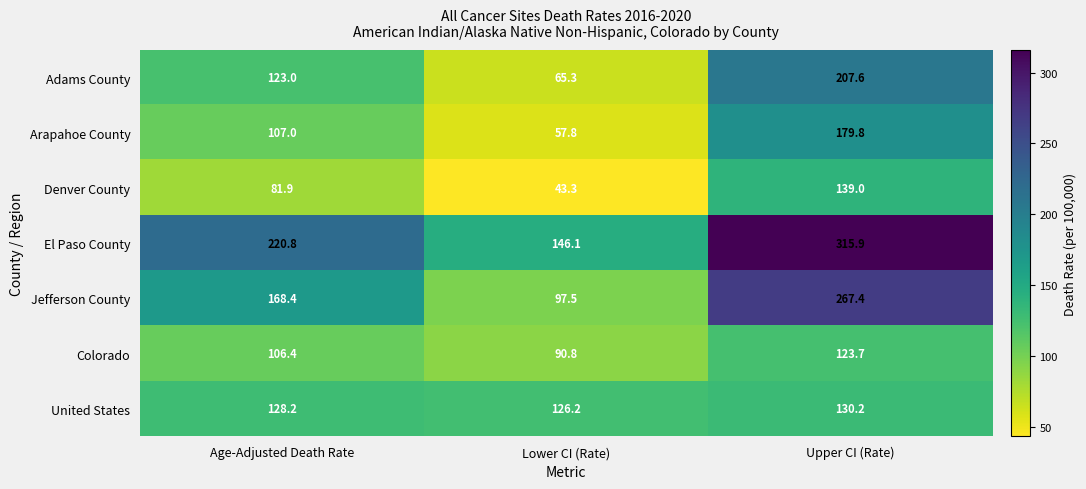

What is the smallest value displayed?

43.3